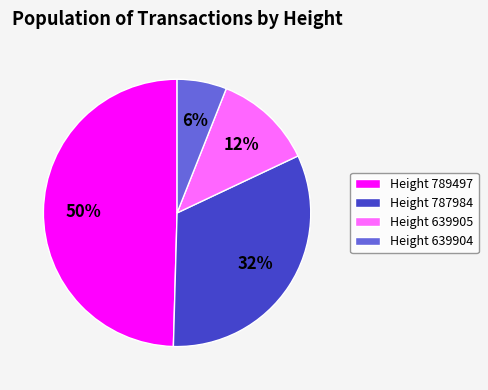

To the nearest percent, what is the difference between the largest and smallest slice percentages?

44%